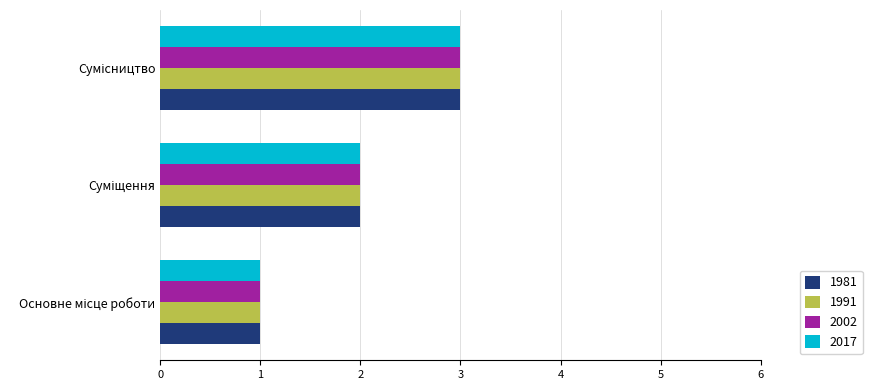

What is the highest value of the 2002 series?

3